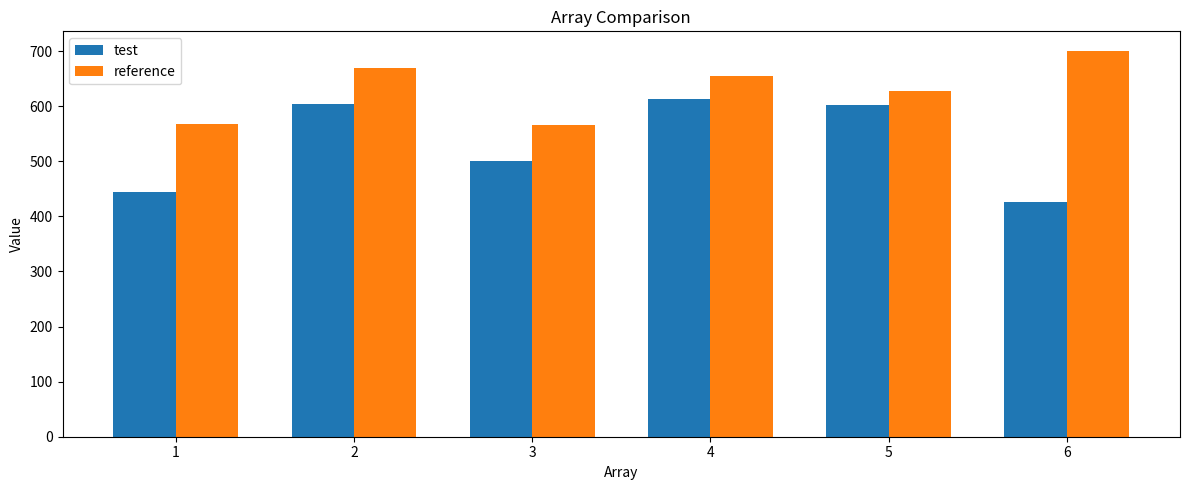

The value of reference at 4 is 655. True or false?

True